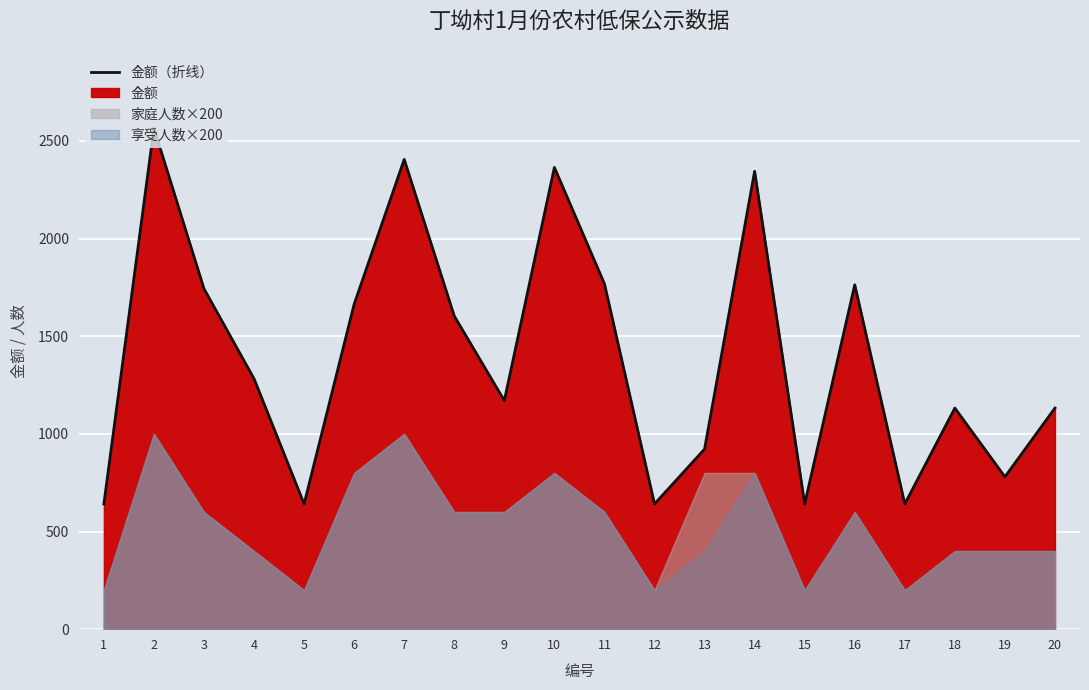

What is the change in value from 9 to 10?

+1194